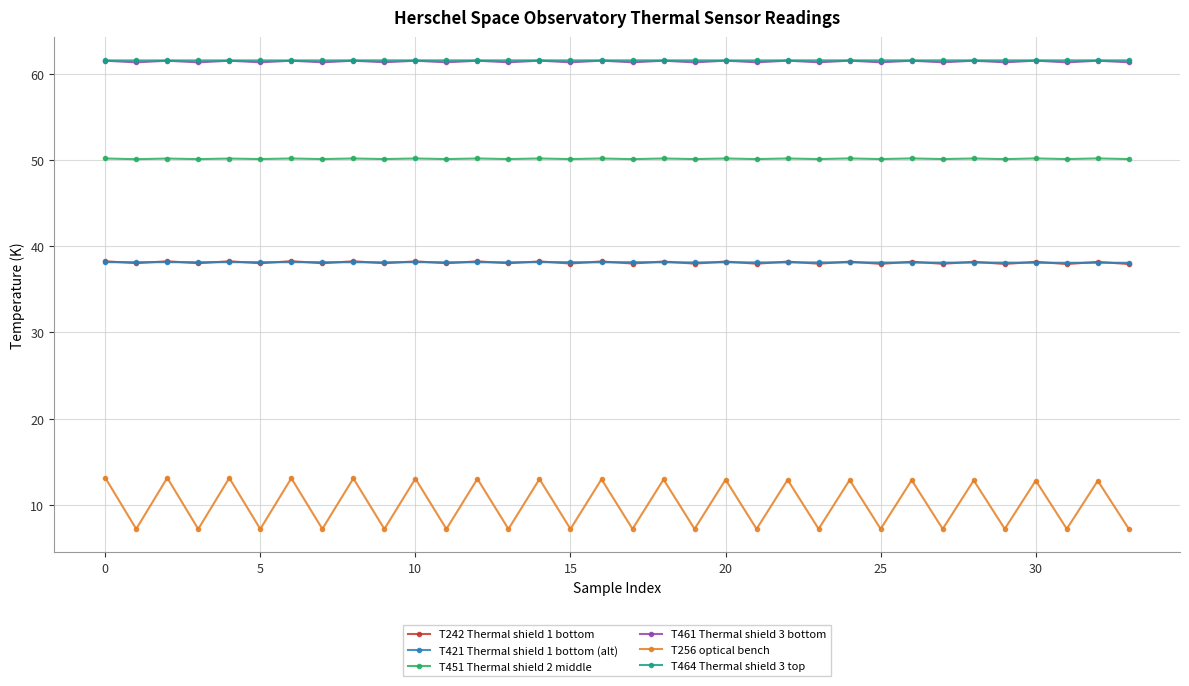

Which series has the largest range (max minus min)?

T256 optical bench